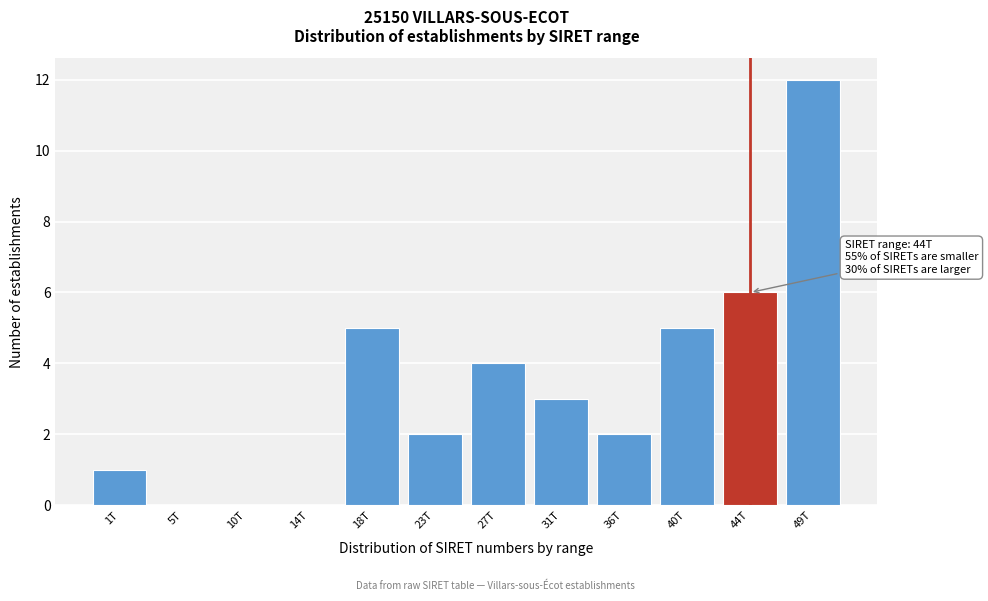

Reading left to right, extract all data points from this chart.

1T=1	5T=0	10T=0	14T=0	18T=5	23T=2	27T=4	31T=3	36T=2	40T=5	44T=6	49T=12